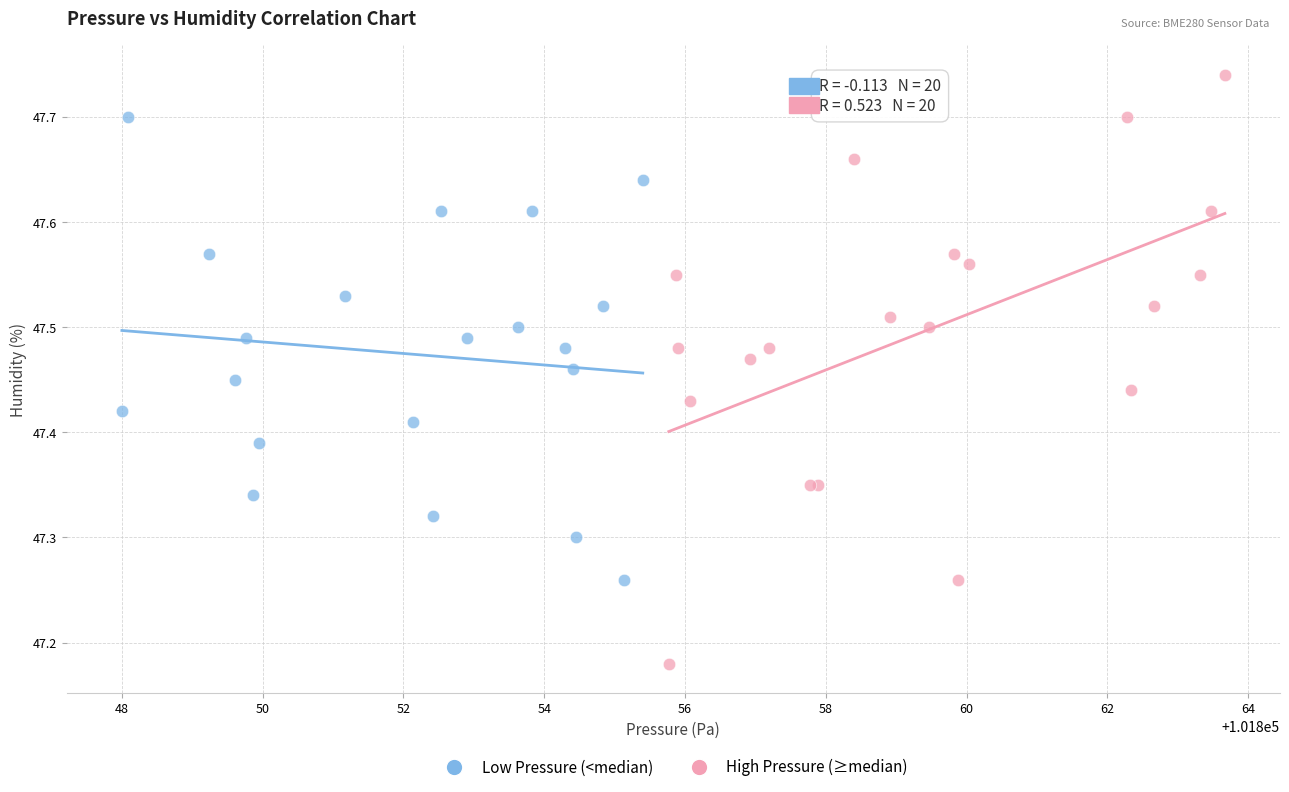

Which series reaches the maximum Y coordinate?

High Pressure (≥median)